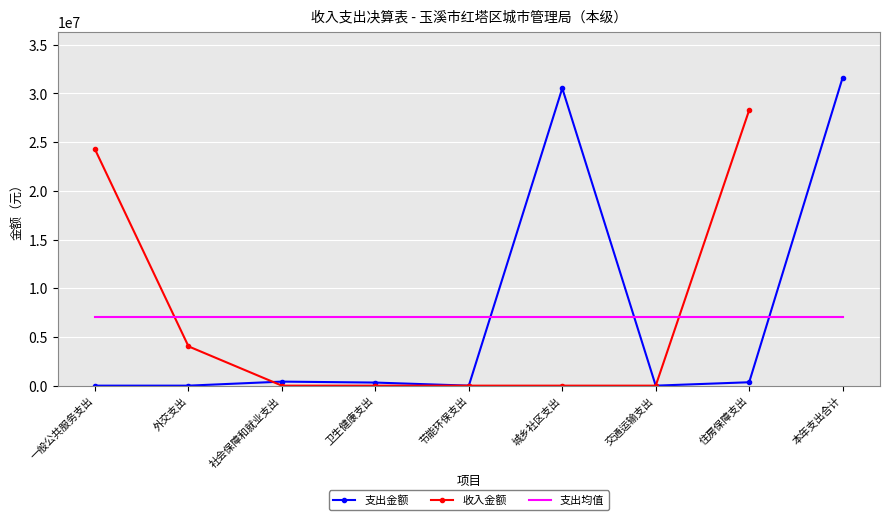

At which label does 收入金额 reach its minimum?

社会保障和就业支出